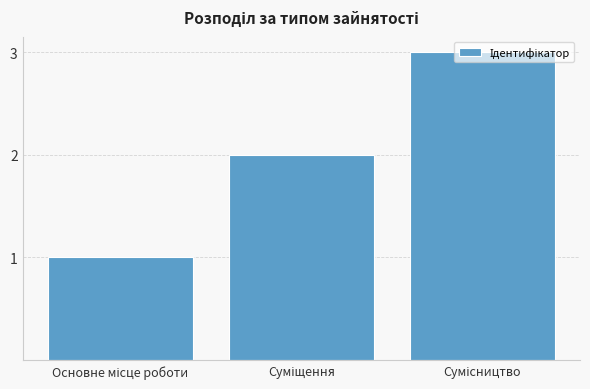

What is the sum of all values?

6